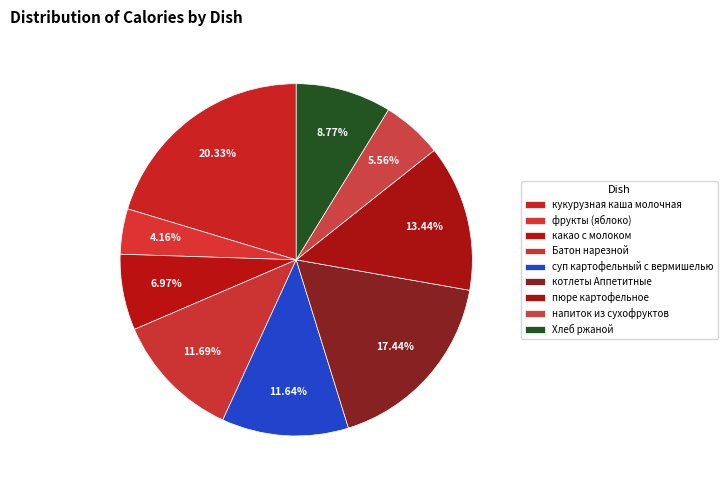

How much of the chart is everything except кукурузная каша молочная?

79.7%